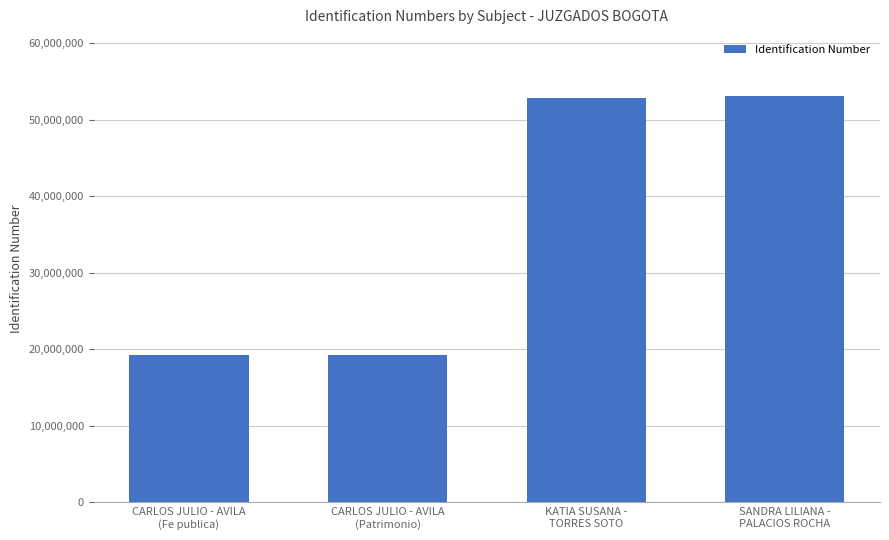

What value does the data have at KATIA SUSANA -
TORRES SOTO?

52828160